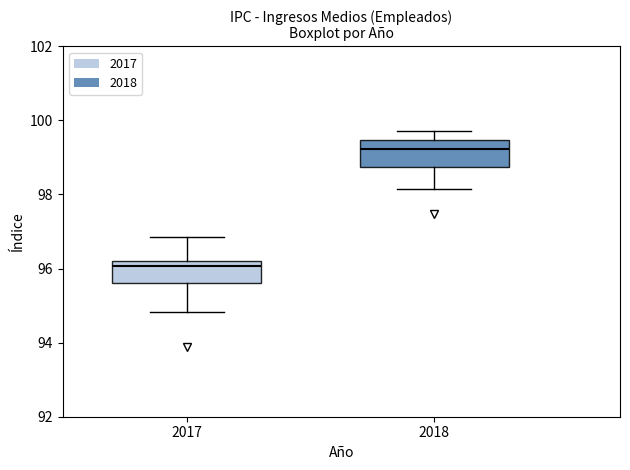

Which box has the lowest median line?

2017